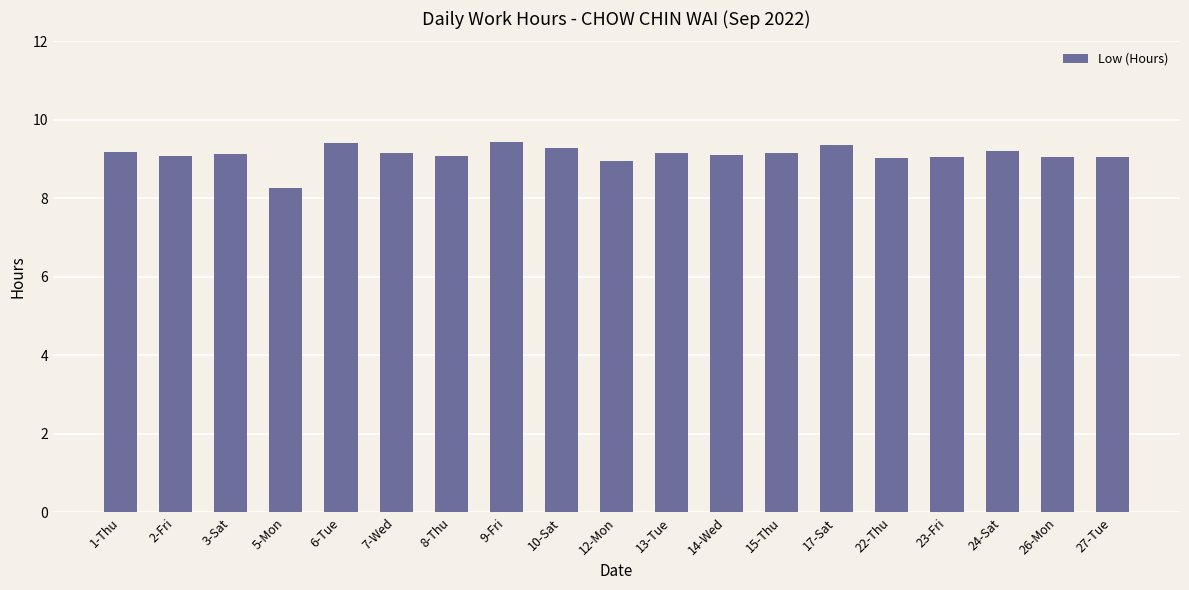

What is the sum of all values?

173.2